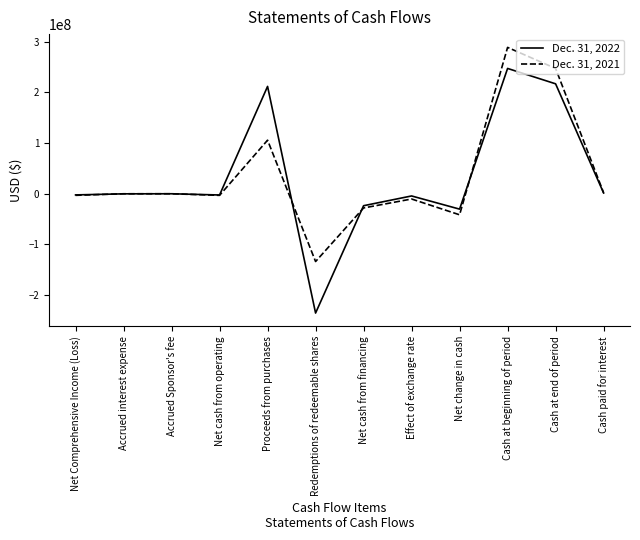

Is this an area chart (filled region under the line)?

No